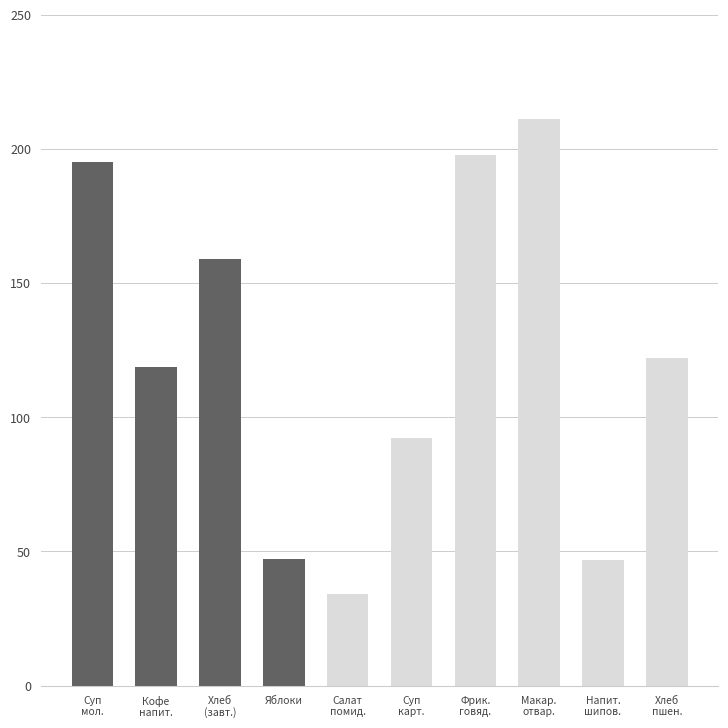

What is the minimum value shown in the chart?

34.2